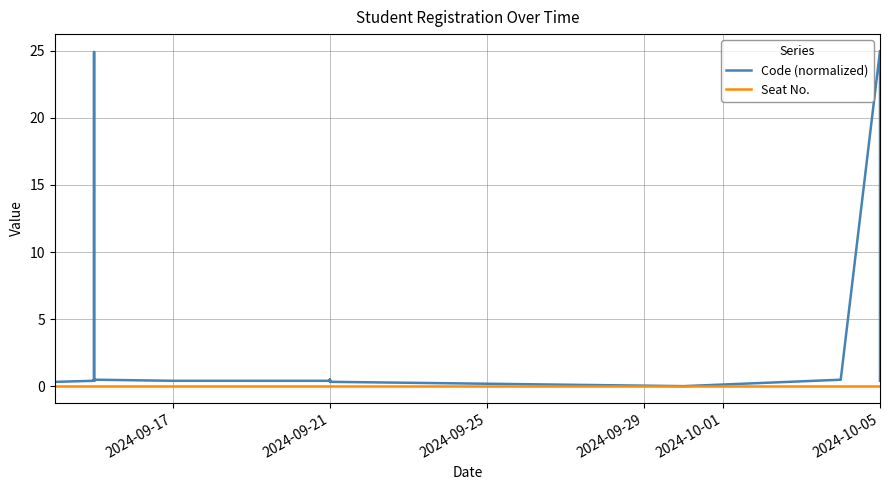

List the series in order of their peak value, highest first.

Code (normalized), Seat No.